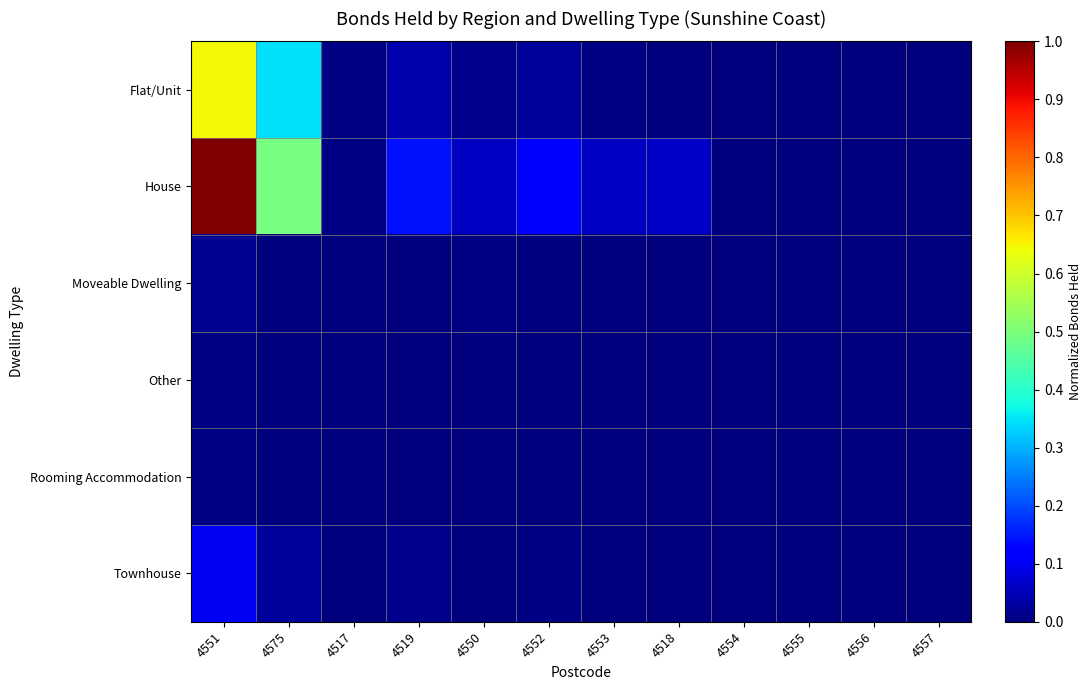

At how many categories does at least one series exceed 0?

8